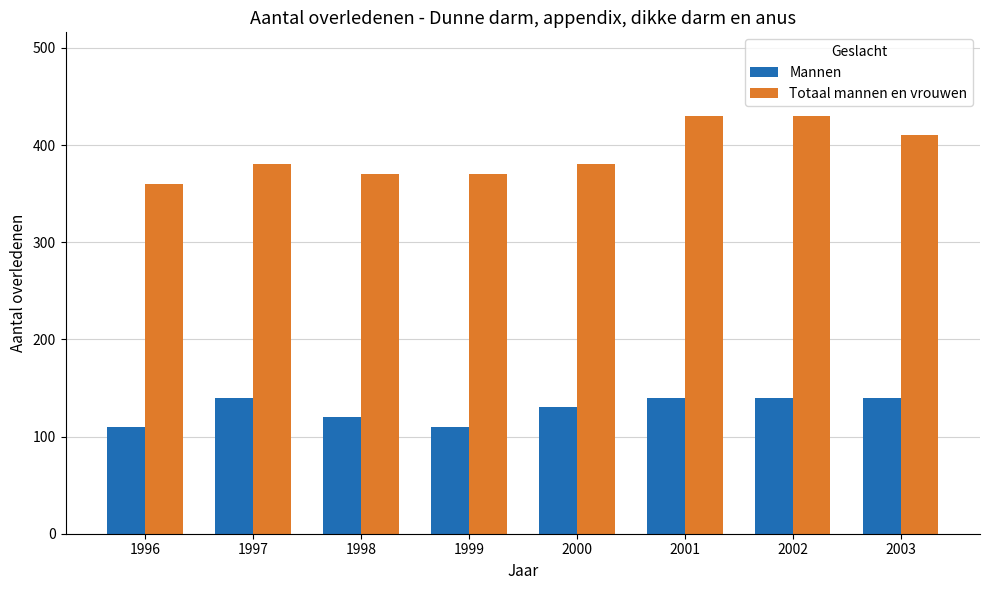

The value of Totaal mannen en vrouwen at 2000 is 380. True or false?

True